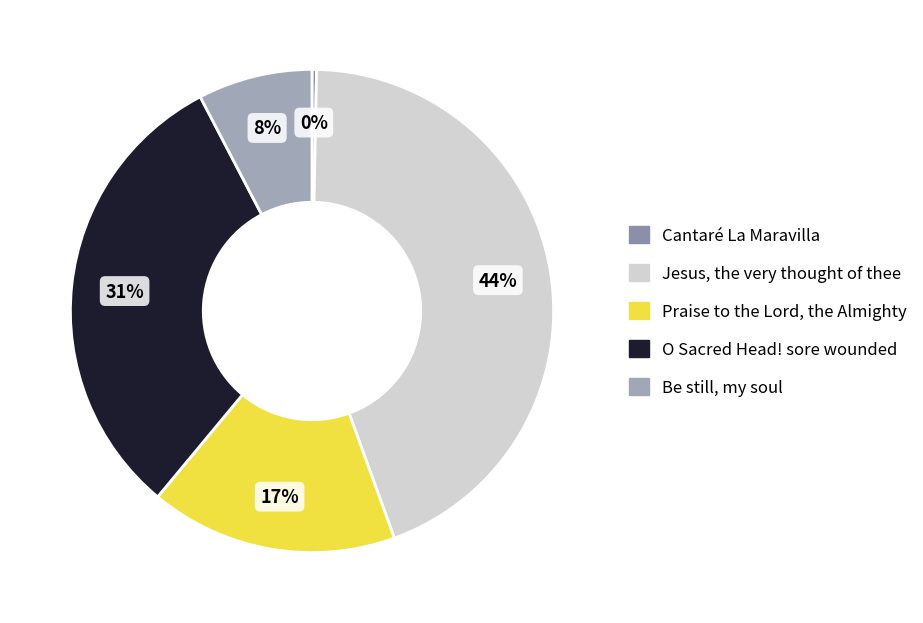

Between Praise to the Lord, the Almighty and Cantaré La Maravilla, which is larger?

Praise to the Lord, the Almighty